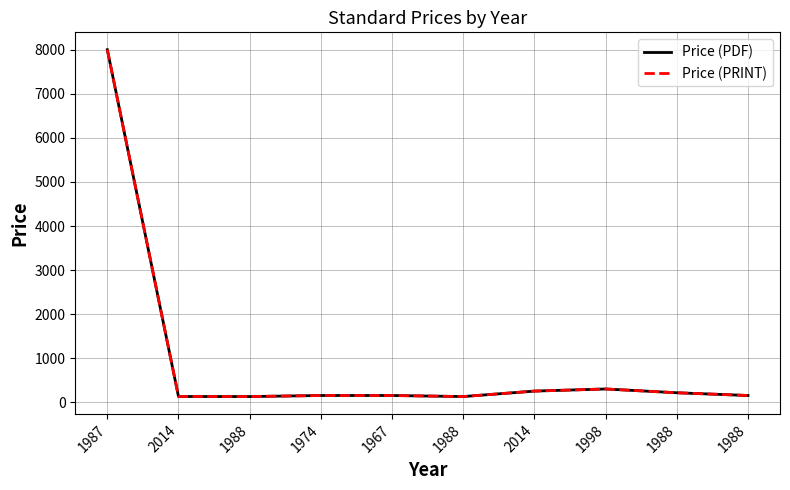

True or false: Price (PRINT) and Price (PDF) cross at least once.

False